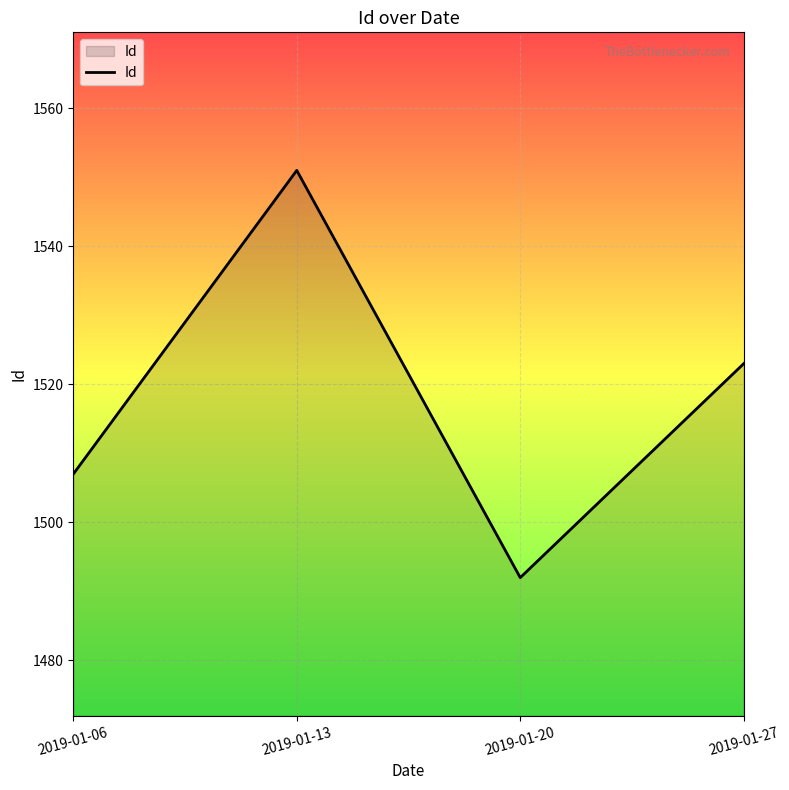

What is the difference between the second highest and second lowest values?

16